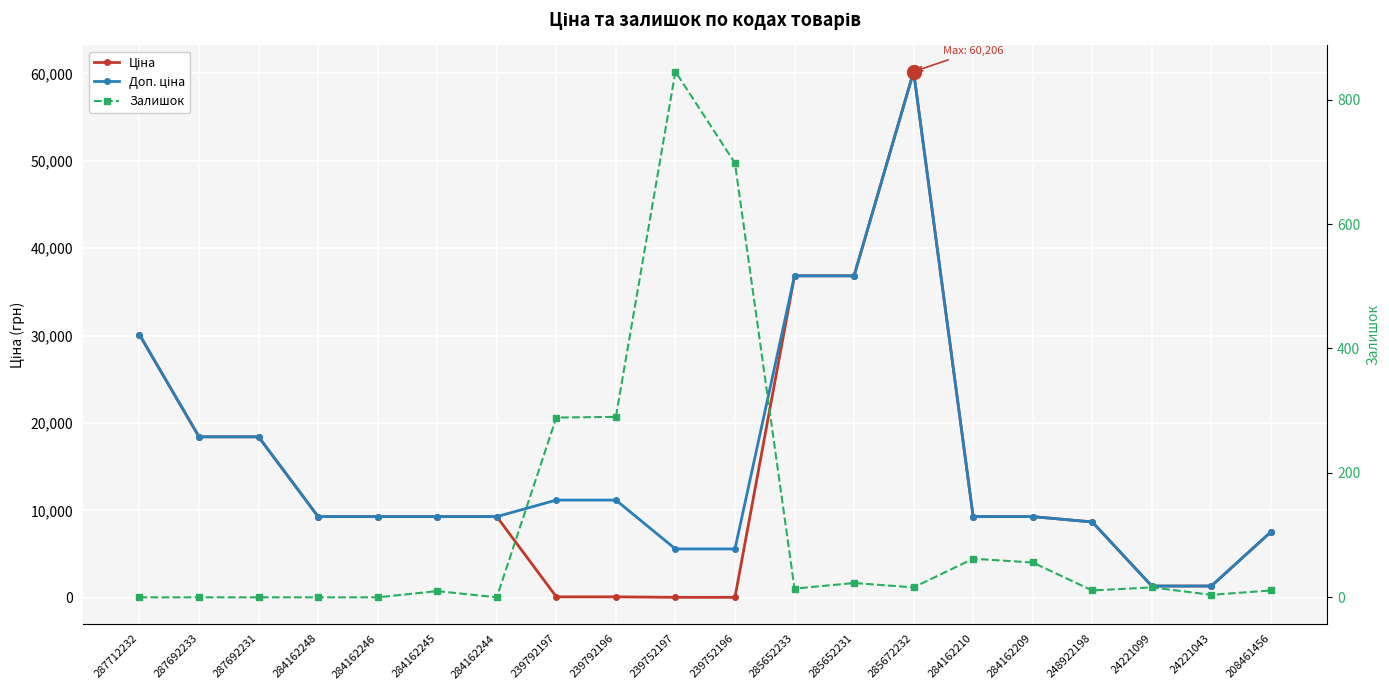

At how many categories does at least one series exceed 30349?

3